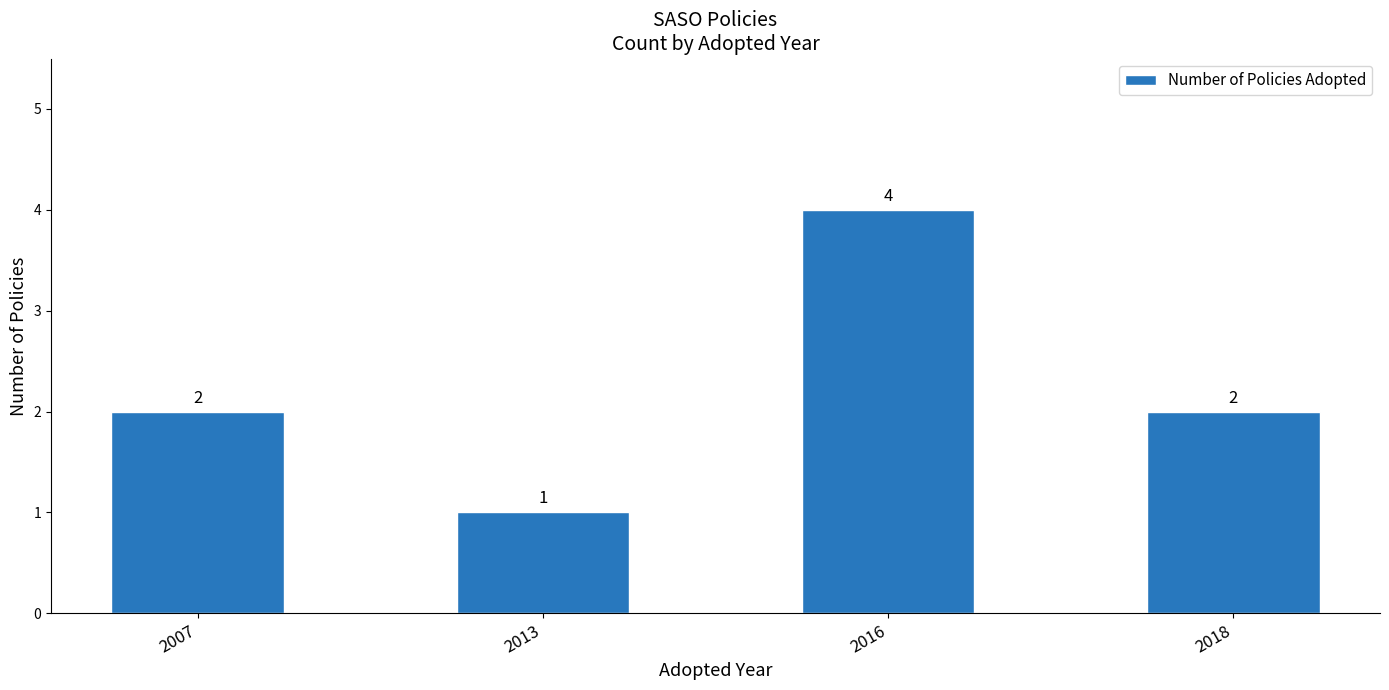

Is it true that the value at 2007 is 3?

False